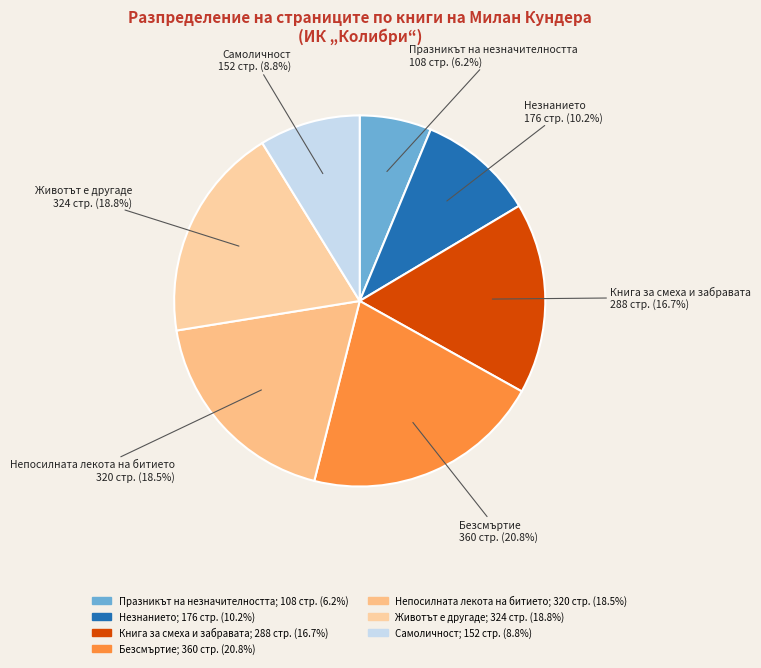

Is the sum of Безсмъртие and Празникът на незначителността greater than half?

No